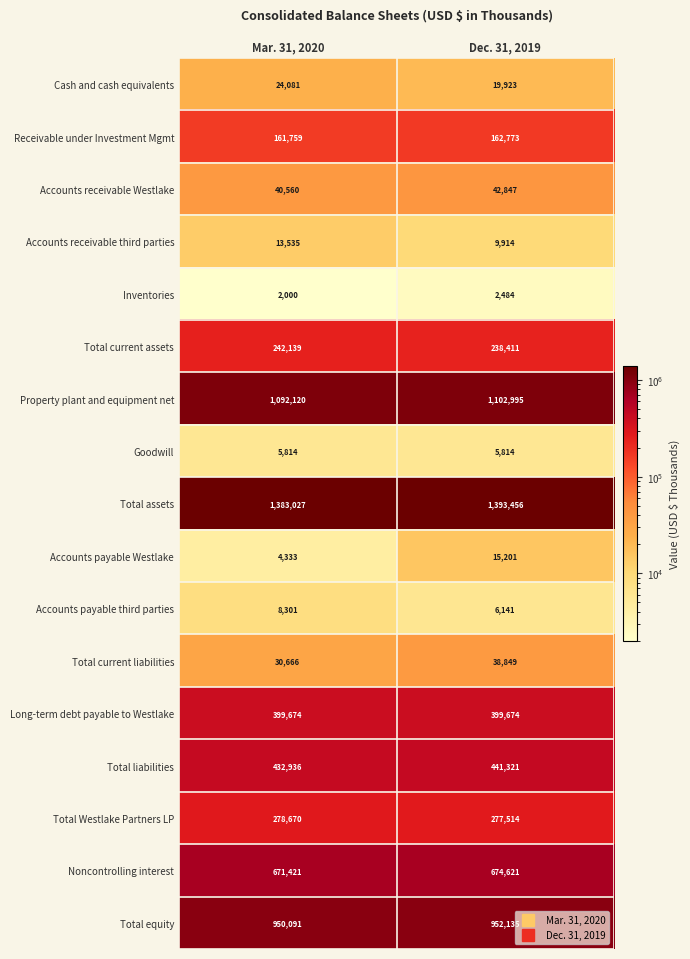

Rank the series by their maximum value, from highest to lowest.

Total assets, Property plant and equipment net, Total equity, Noncontrolling interest, Total liabilities, Long-term debt payable to Westlake, Total Westlake Partners LP, Total current assets, Receivable under Investment Mgmt, Accounts receivable Westlake, Total current liabilities, Cash and cash equivalents, Accounts payable Westlake, Accounts receivable third parties, Accounts payable third parties, Goodwill, Inventories